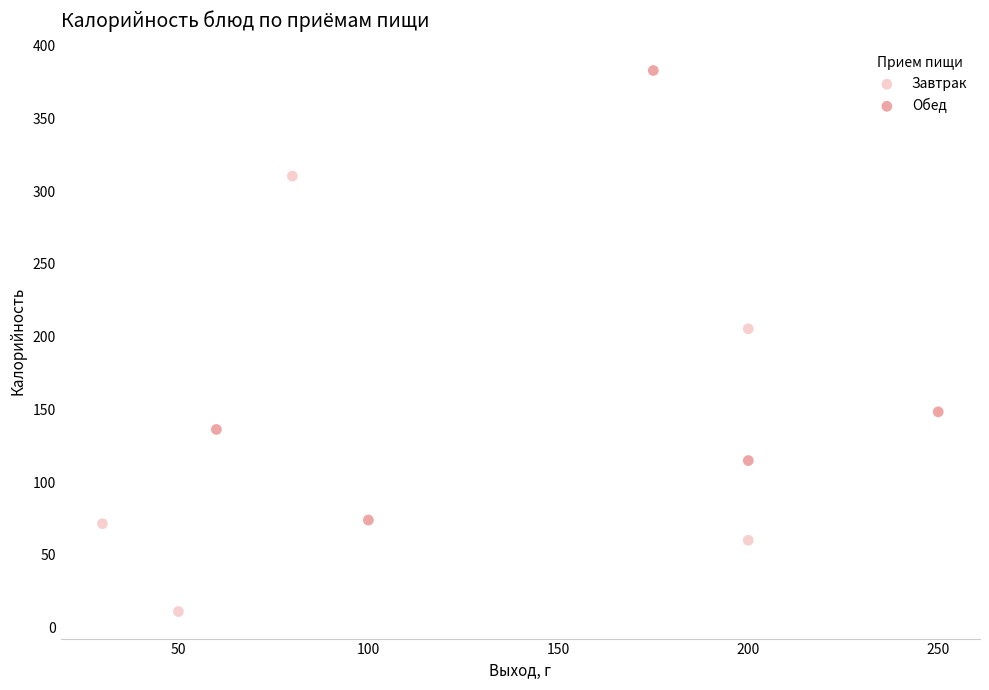

Which series contains the highest Y value?

Обед